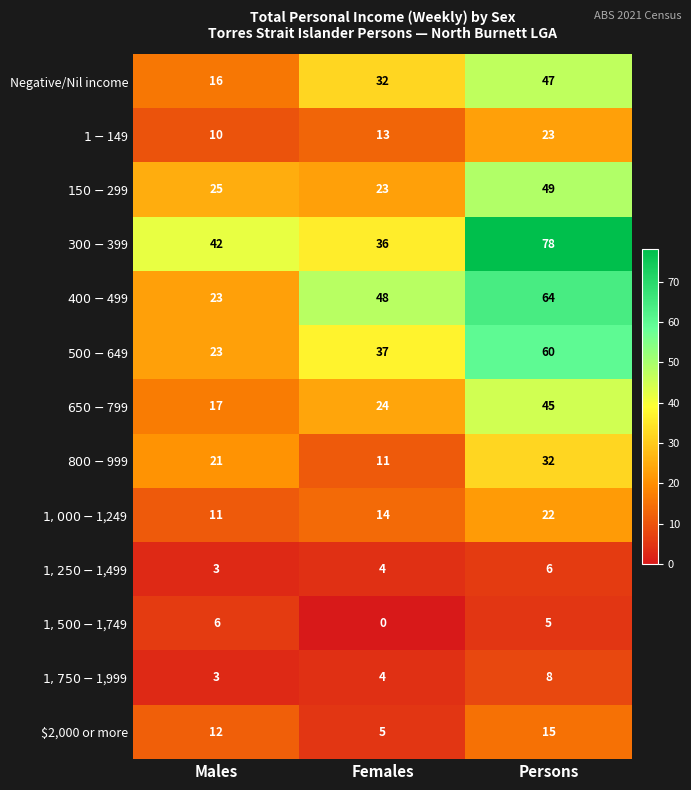

What is the difference between the second highest and minimum values in the $2,000 or more series?

7